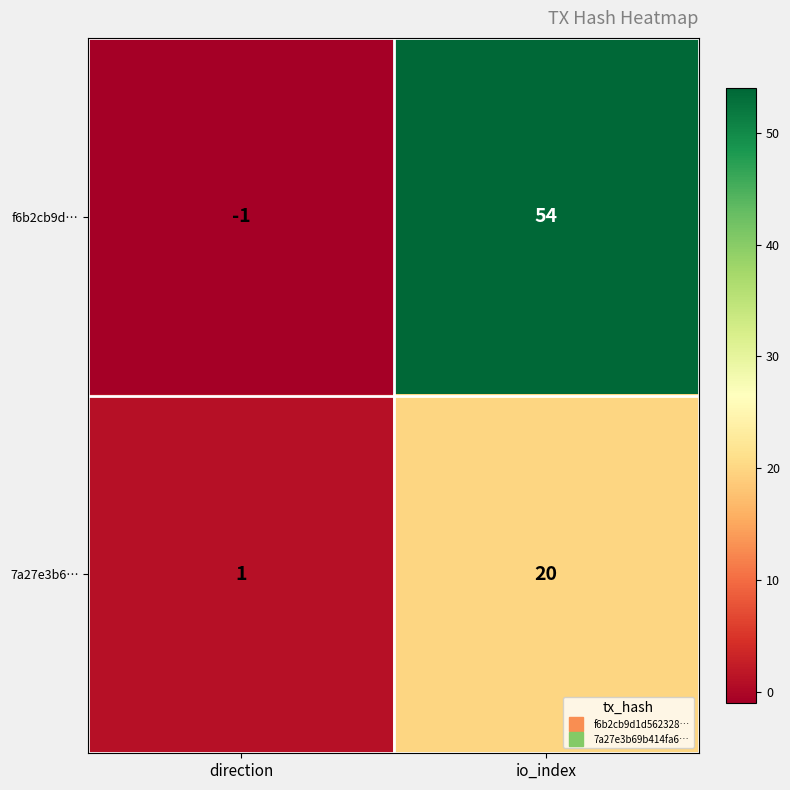

Is it true that 7a27e3b6… equals 20 at io_index?

True